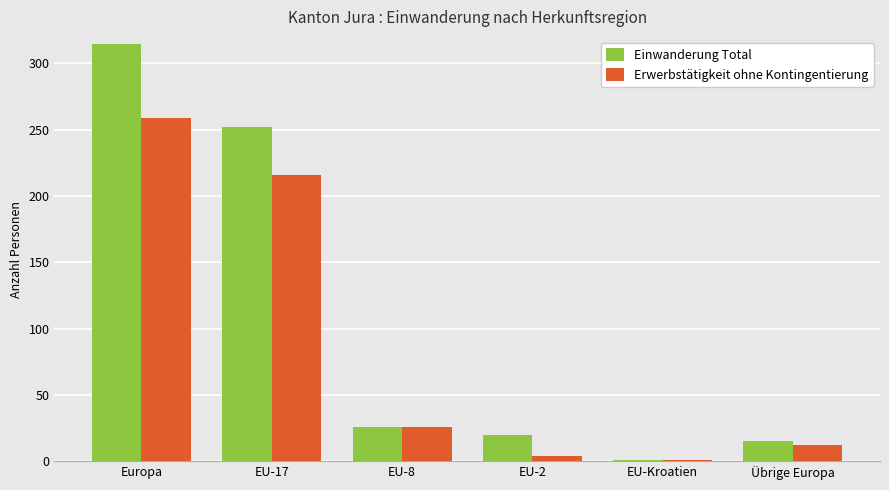

What is the sum of all Einwanderung Total values?

629